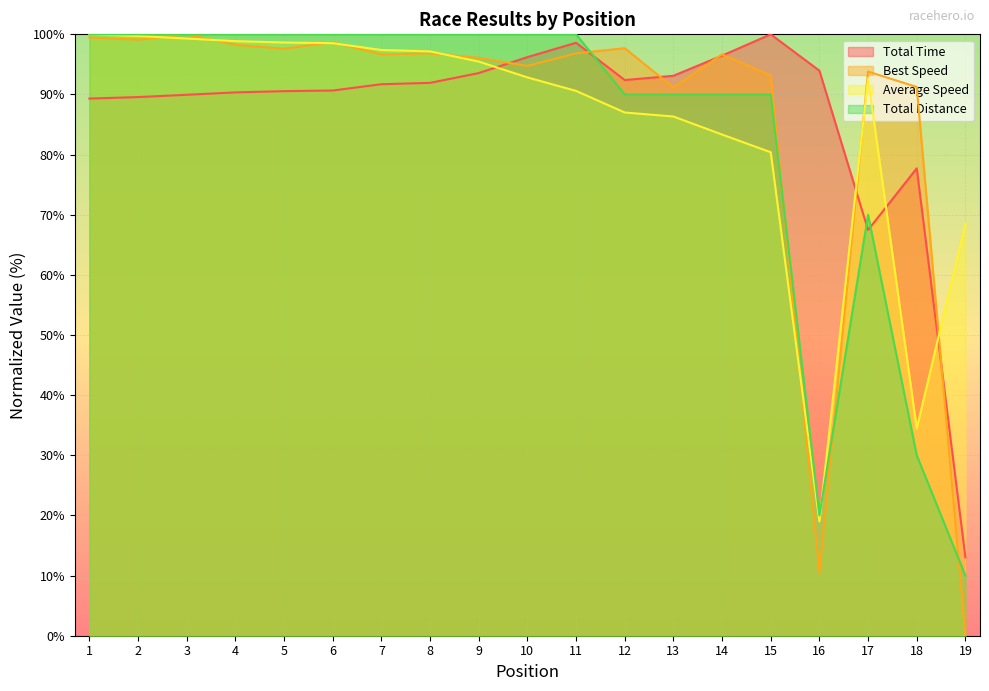

Which series has the widest spread of values?

Best Speed